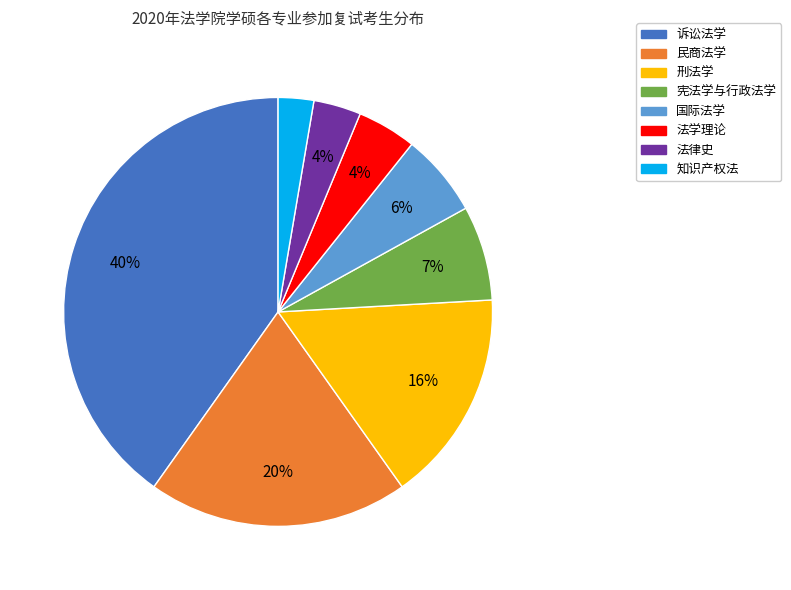

How many slices are in this pie chart?

8